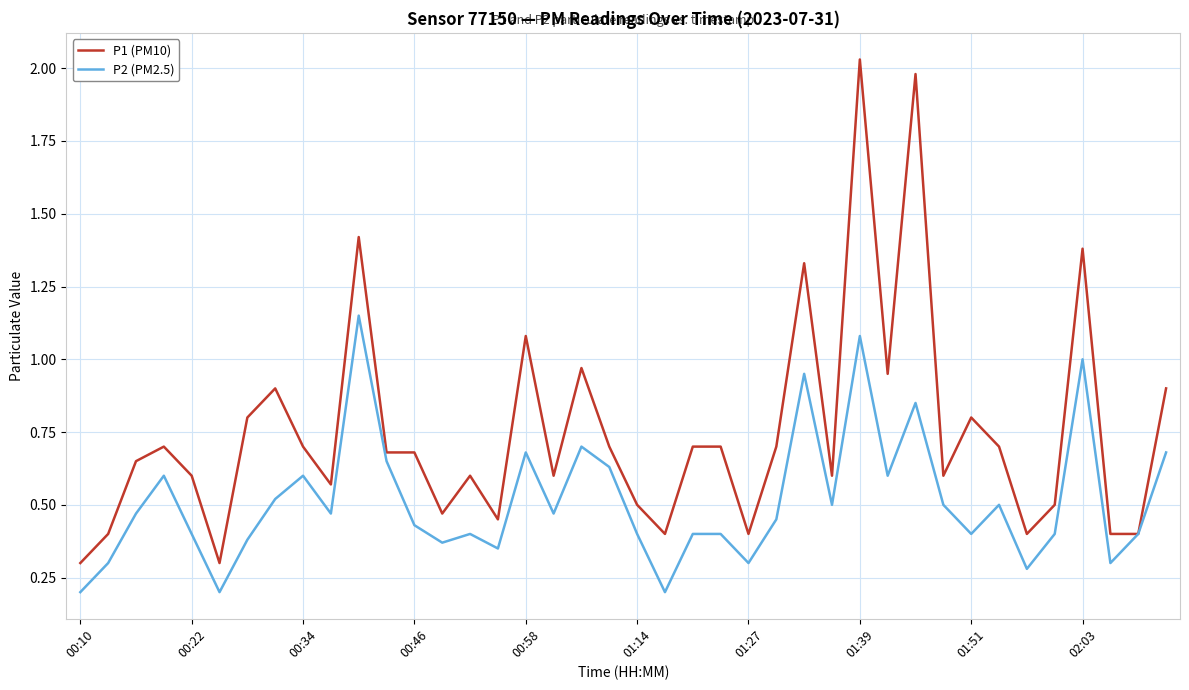

Which series has the largest total across all categories?

P1 (PM10)